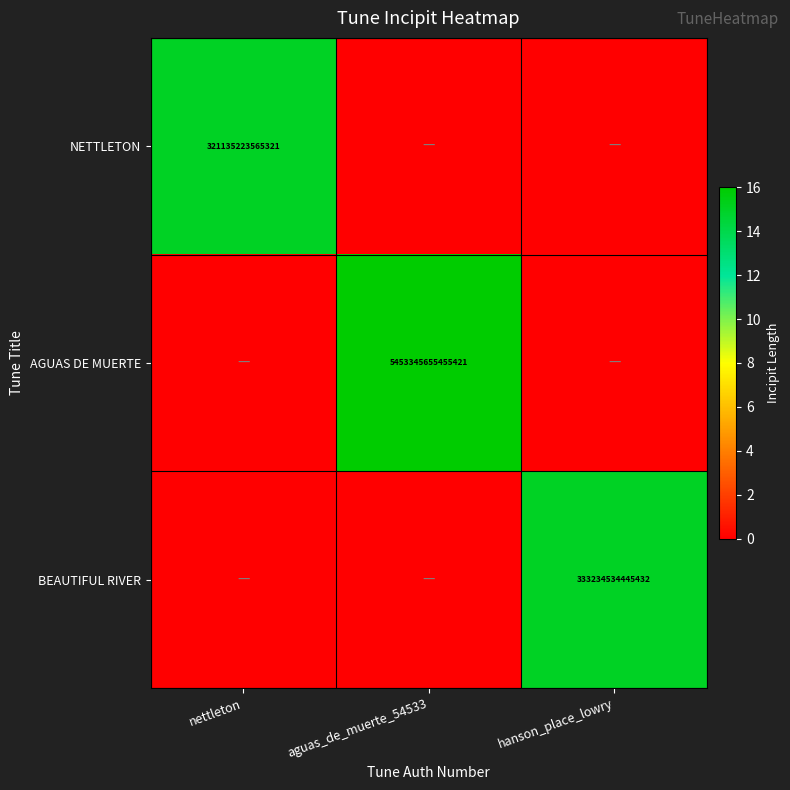

Is it true that NETTLETON equals 321135223565321 at nettleton?

True